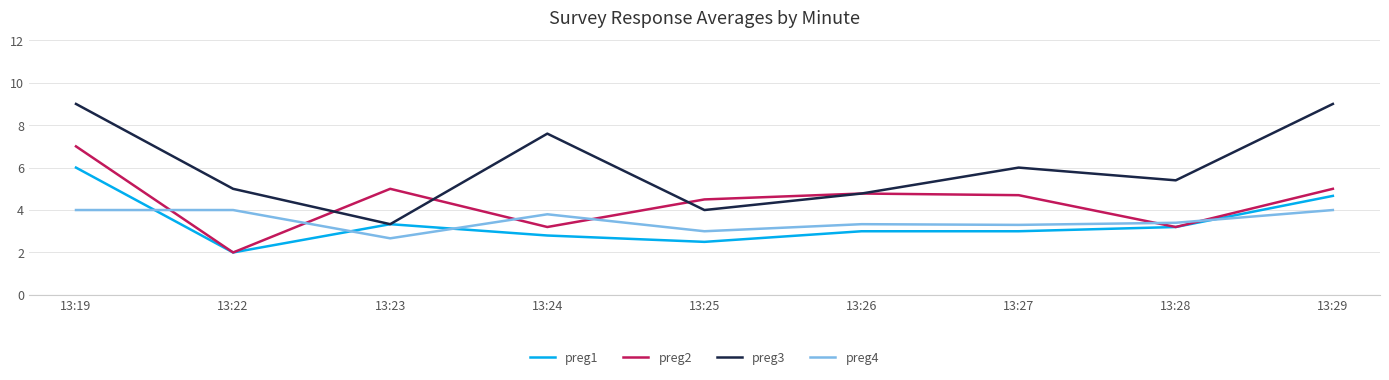

Read the preg4 value at 13:22.

4.0